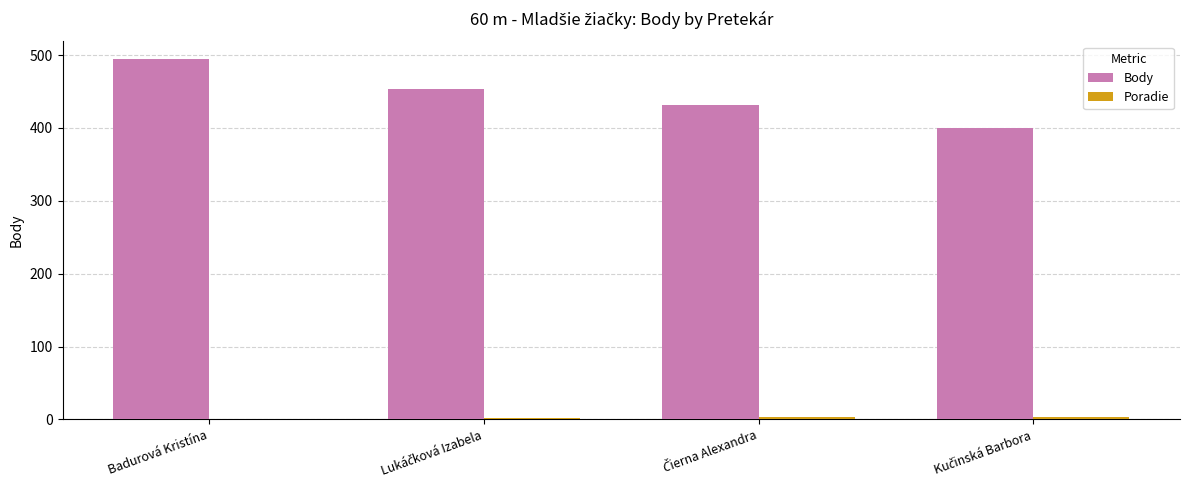

How many groups of bars are there?

4